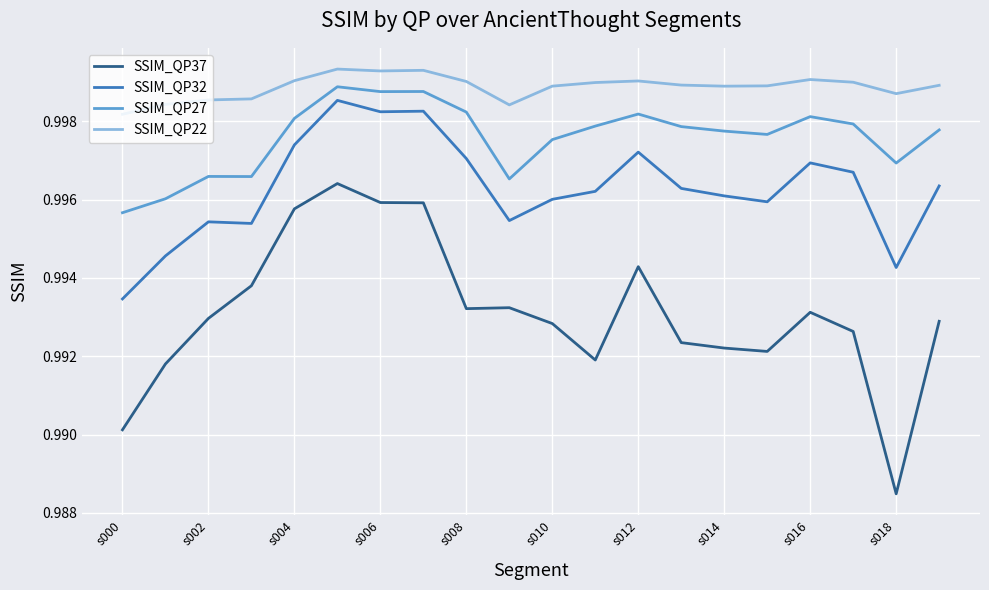

True or false: SSIM_QP22 and SSIM_QP27 cross at least once.

False